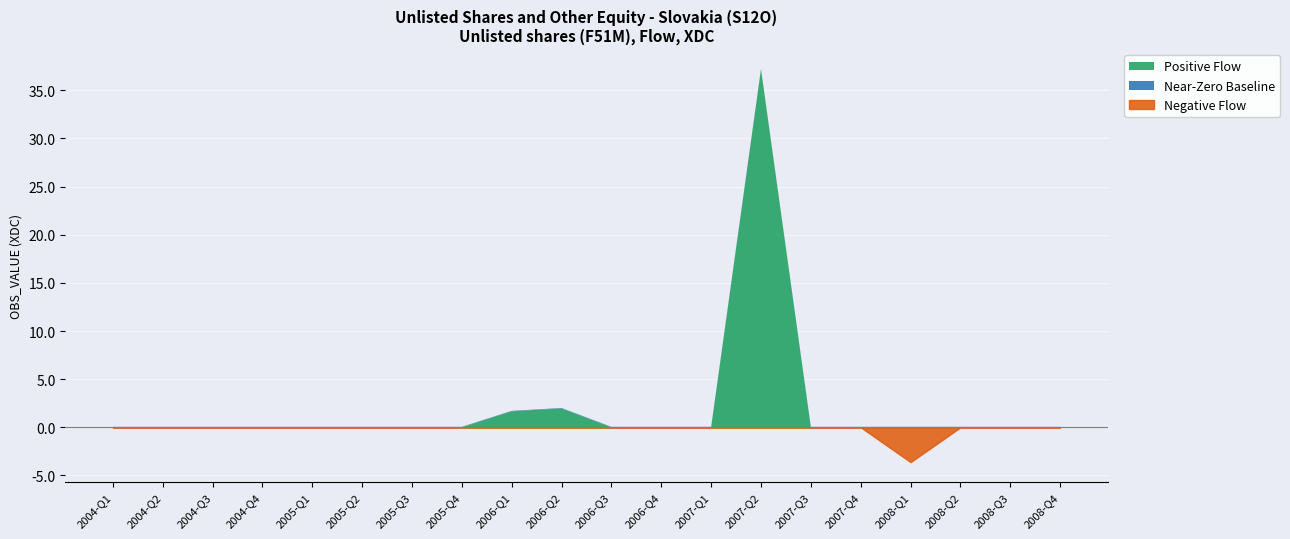

Which has a higher value, 2005-Q2 or 2006-Q1?

2006-Q1